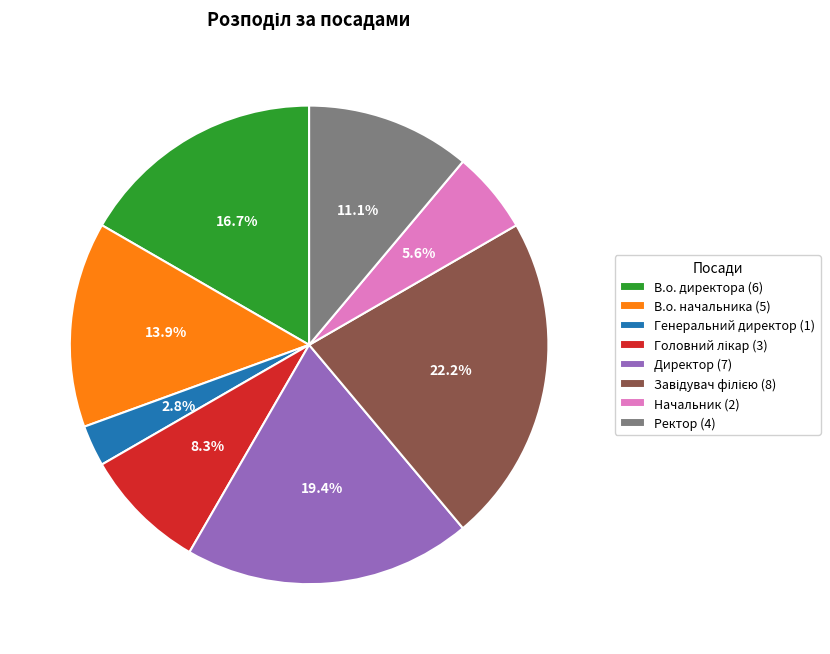

Between В.о. начальника (5) and Директор (7), which is larger?

Директор (7)